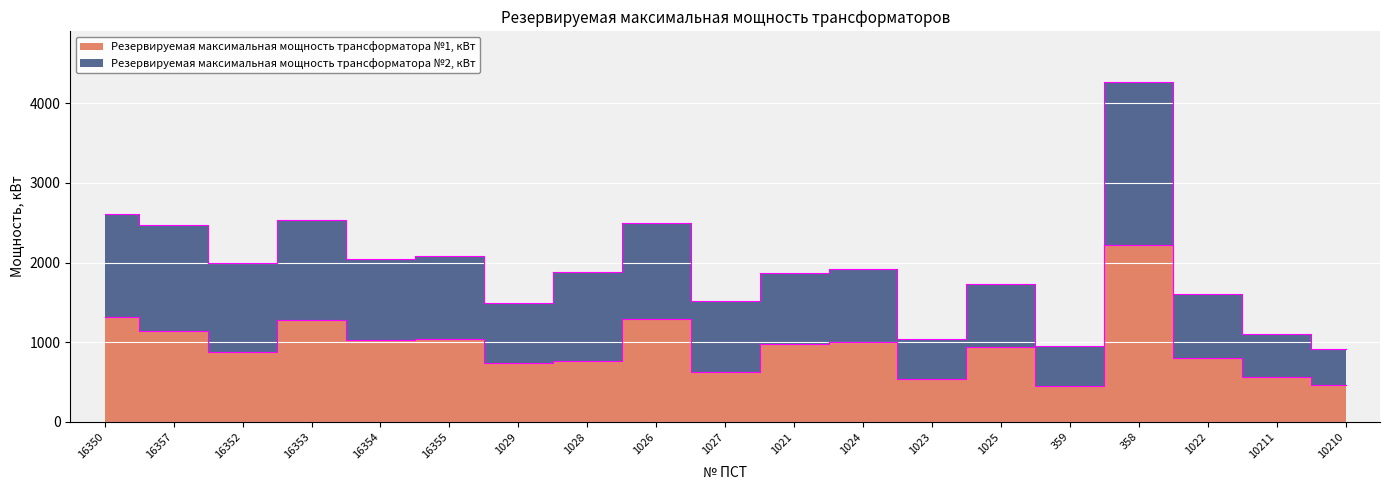

Rank the series at 16353 from lowest to highest value.

Резервируемая максимальная мощность трансформатора №1, кВт, Резервируемая максимальная мощность трансформатора №2, кВт